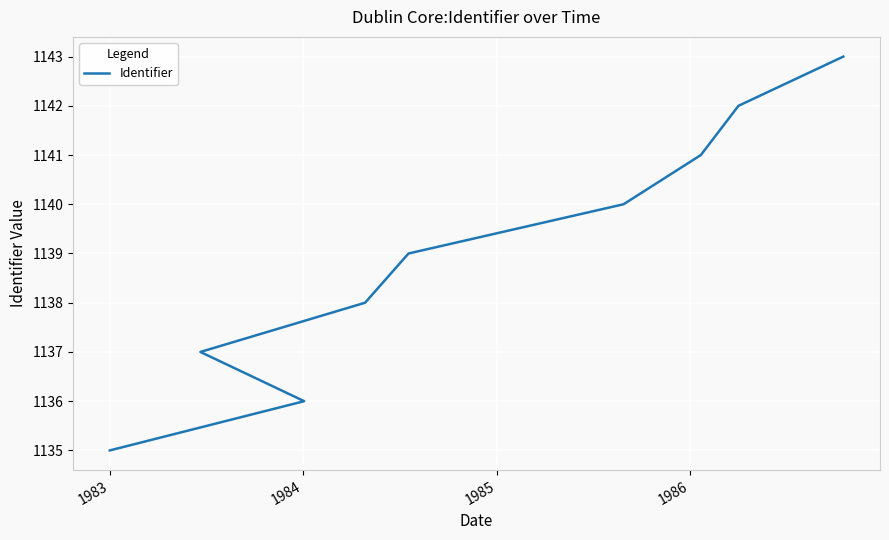

Is this an area chart (filled region under the line)?

No